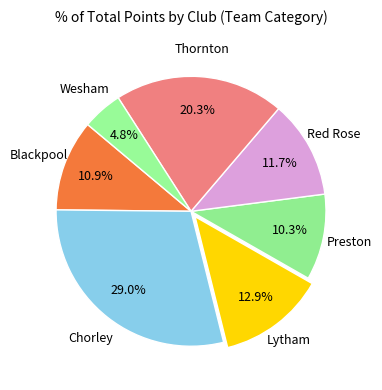

Rank the categories by value from highest to lowest.

Chorley, Thornton, Lytham, Red Rose, Blackpool, Preston, Wesham